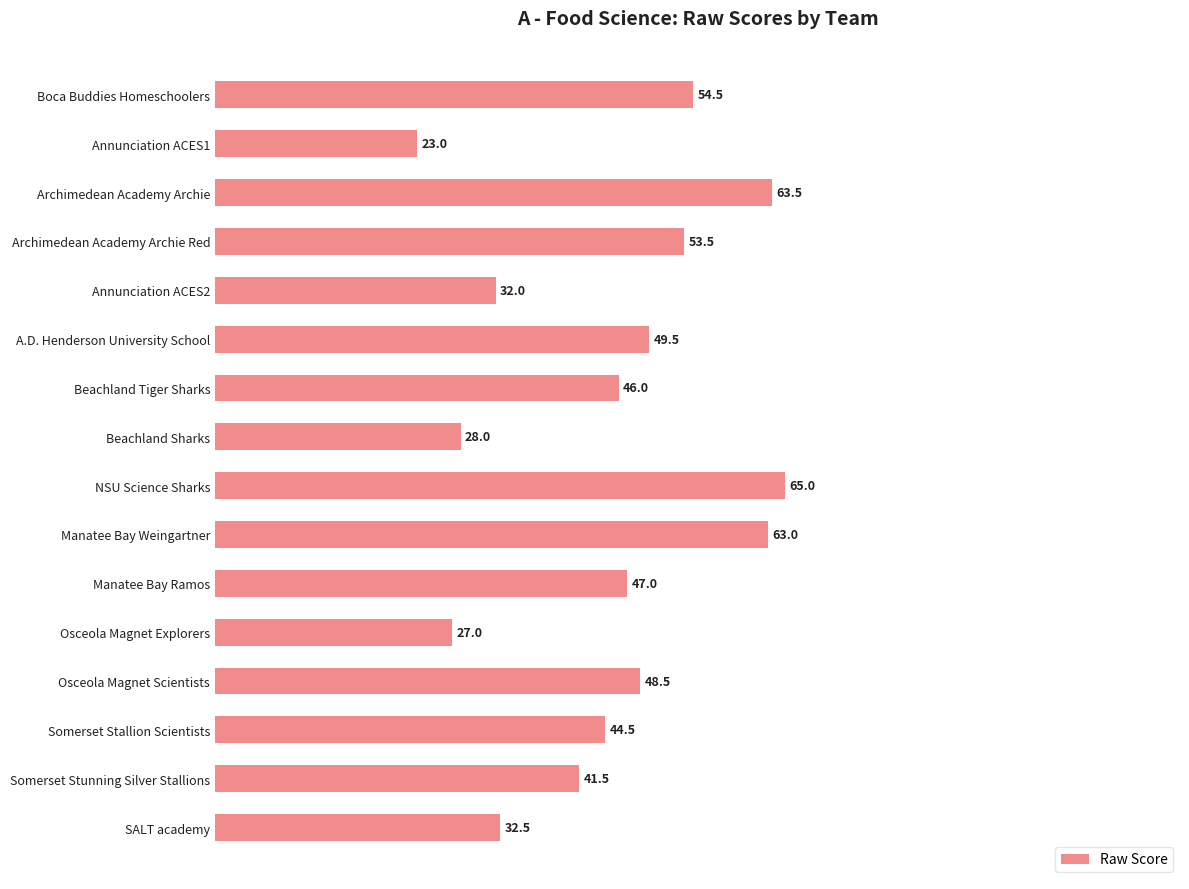

Where is the data nearest to the value 44?

Somerset Stallion Scientists